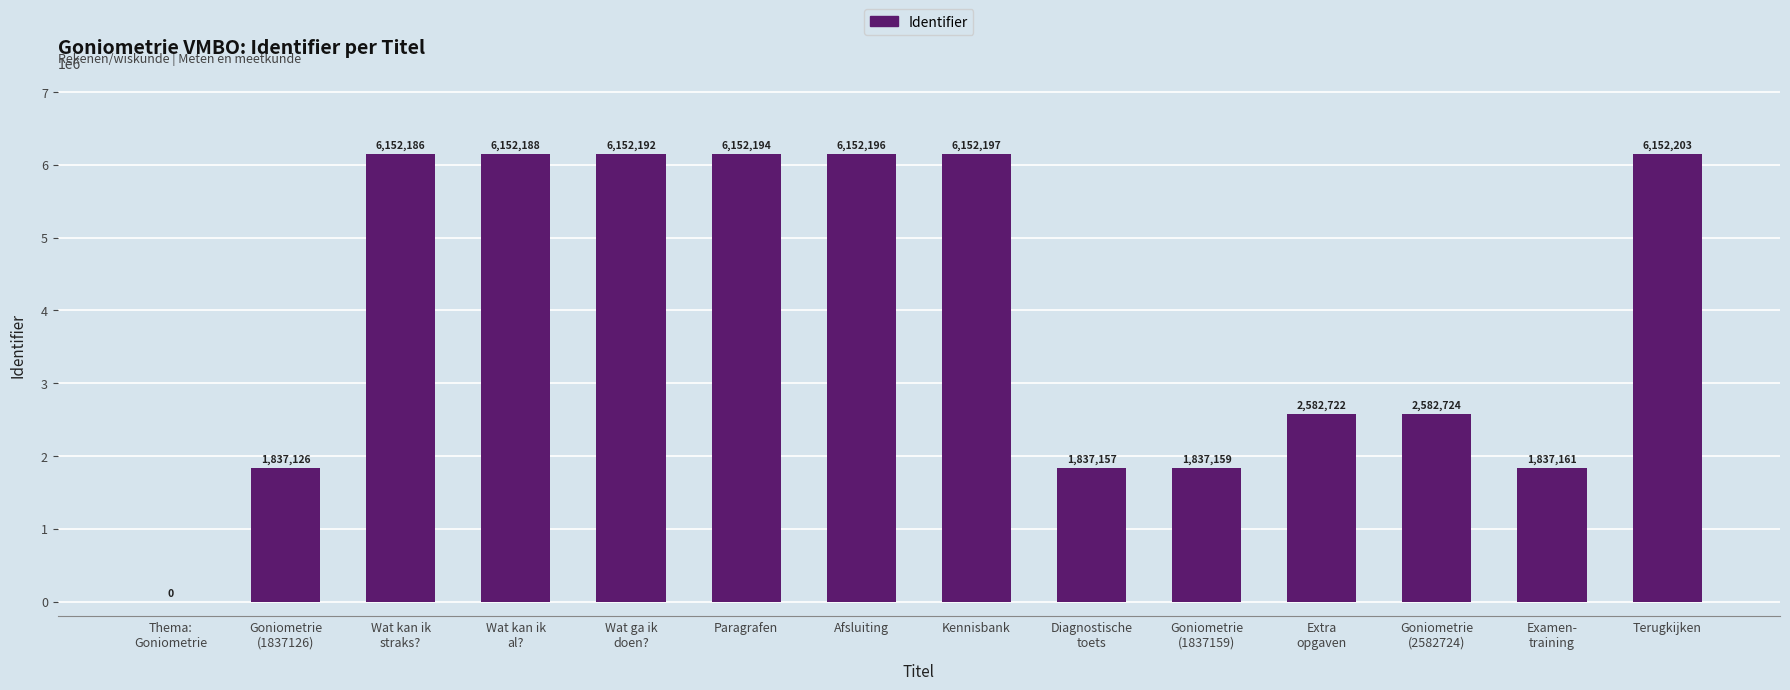

What is the greatest value displayed?

6152203